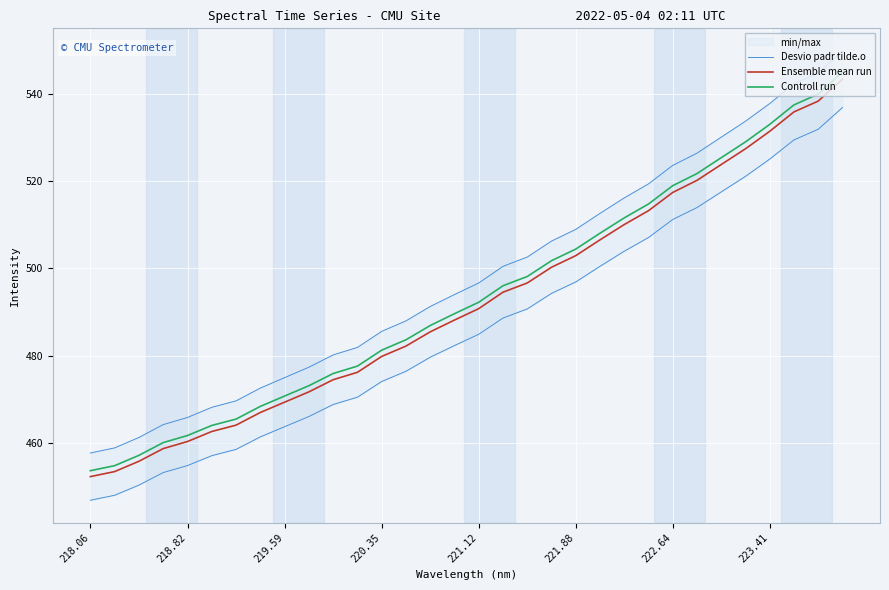

Reading left to right, list all the values displayed in this chart.

Desvio padr tilde.o: 457.6	458.8	461.2	464.1	465.8	468.1	469.6	472.5	474.9	477.3	480.1	481.9	485.6	488.0	491.3	494.0	496.7	500.5	502.6	506.3	509.0	512.6	516.2	519.4	523.7	526.5	530.1	533.8	537.9	542.4	544.9	550.0
Ensemble mean run: 452.2	453.4	455.7	458.6	460.3	462.6	464.0	466.9	469.3	471.7	474.5	476.1	479.8	482.2	485.4	488.1	490.8	494.5	496.7	500.3	502.9	506.6	510.1	513.3	517.4	520.2	523.9	527.5	531.5	535.9	538.4	543.4
Controll run: 453.6	454.7	457.1	460.0	461.6	464.0	465.4	468.3	470.7	473.1	475.9	477.6	481.2	483.6	486.9	489.6	492.2	496.0	498.2	501.8	504.4	508.1	511.6	514.8	519.0	521.8	525.4	529.1	533.1	537.5	540.0	545.1